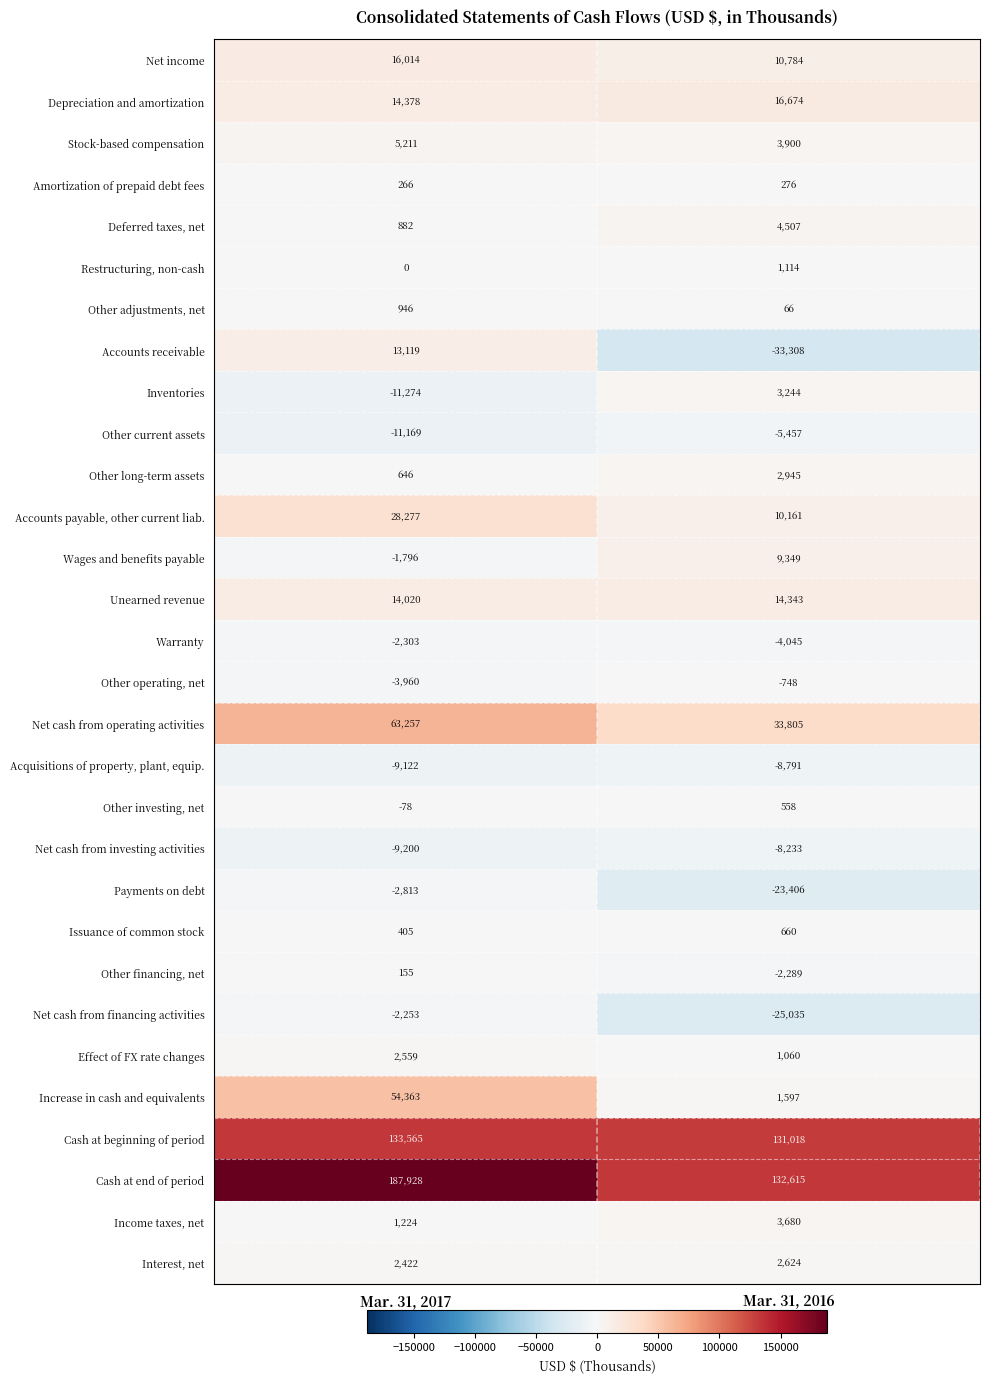

What is the difference between the Accounts payable, other current liab. values at Mar. 31, 2017 and Mar. 31, 2016?

18116